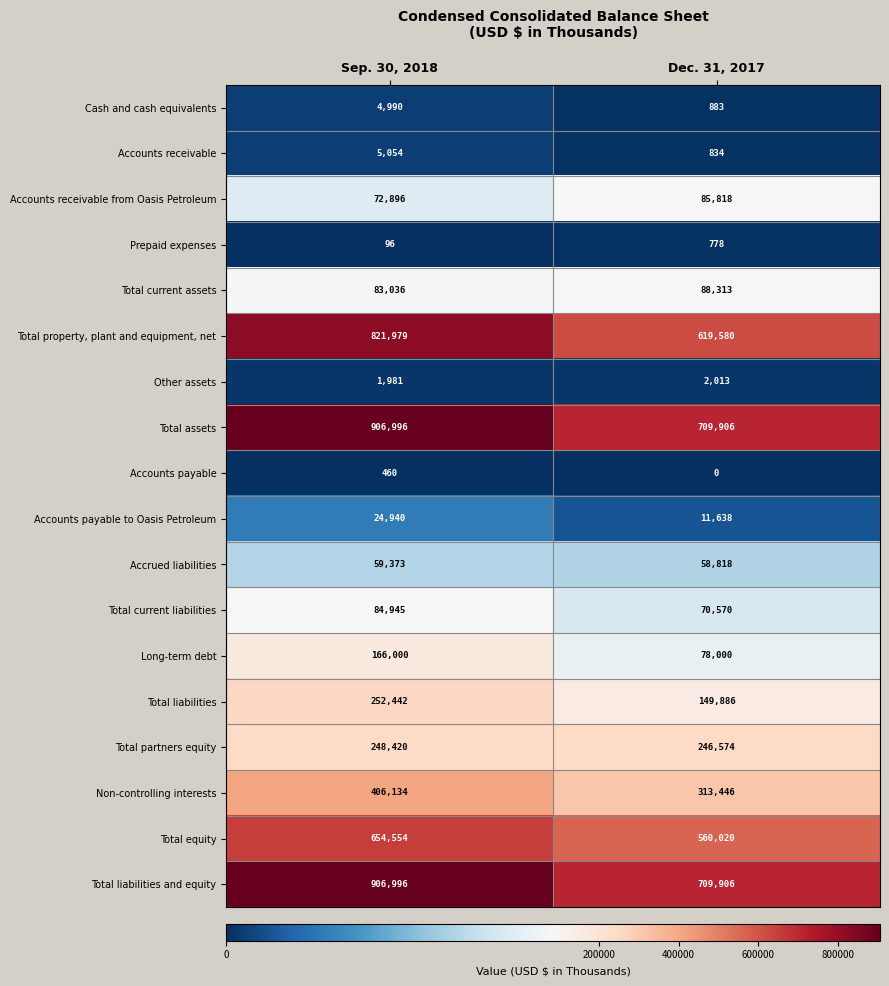

What is the total value across all series at Dec. 31, 2017?

3706983